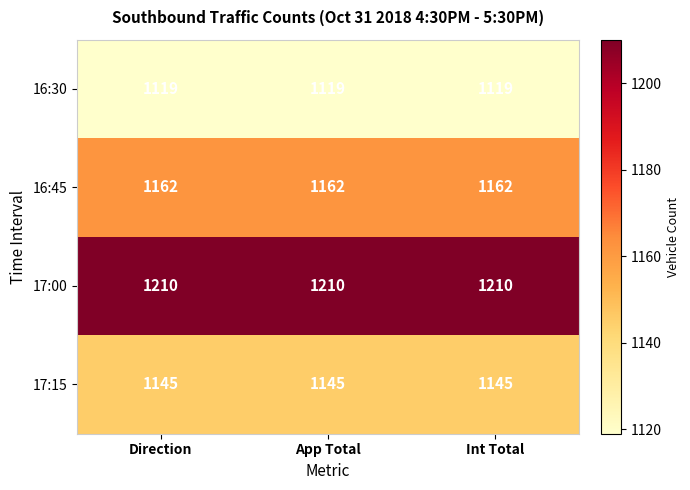

List the series in order of their overall mean, lowest first.

16:30, 17:15, 16:45, 17:00